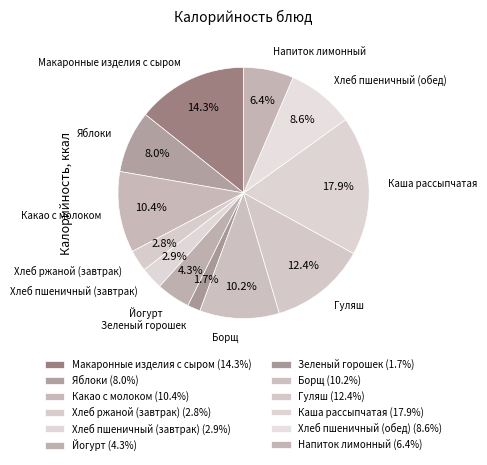

To the nearest percent, what percentage of the pie is Борщ?

10%